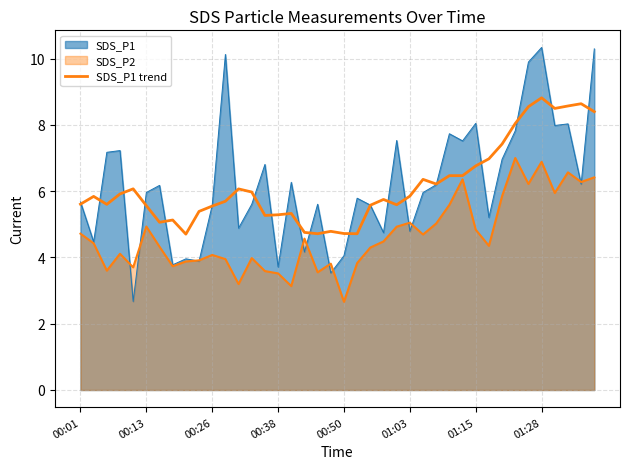

How many lines are shown in the chart?

3